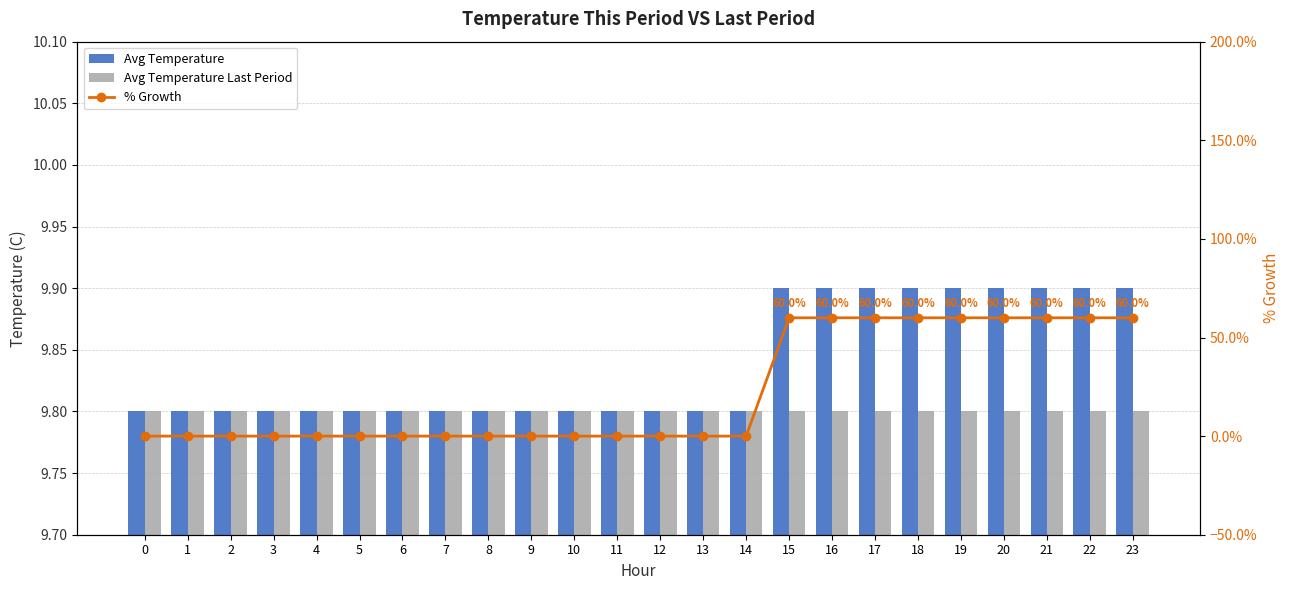

Which has a higher value, 23 or 6?

23